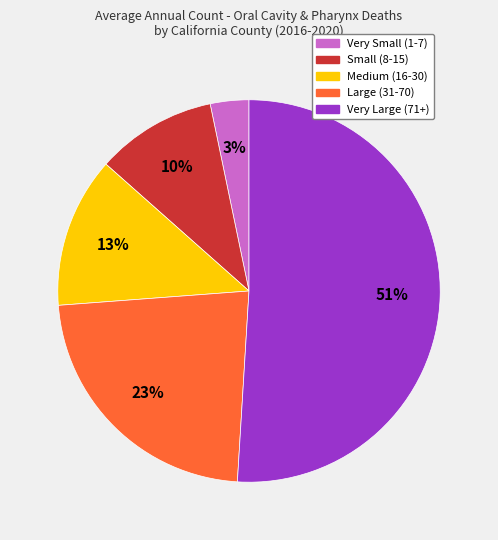

To the nearest percent, what is the average slice percentage?

20%